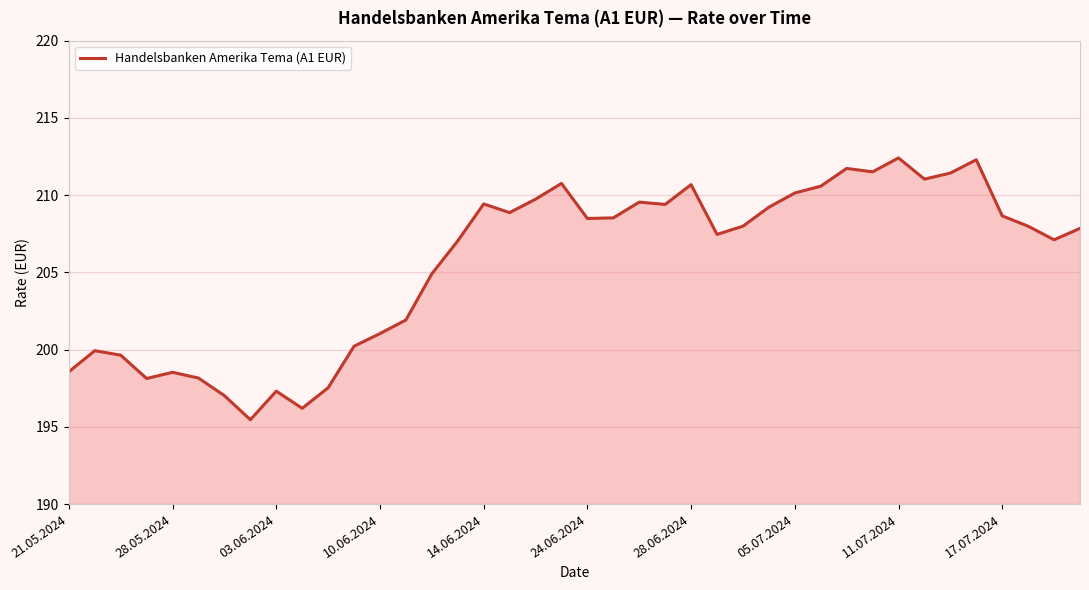

What is the minimum value shown in the chart?

195.5